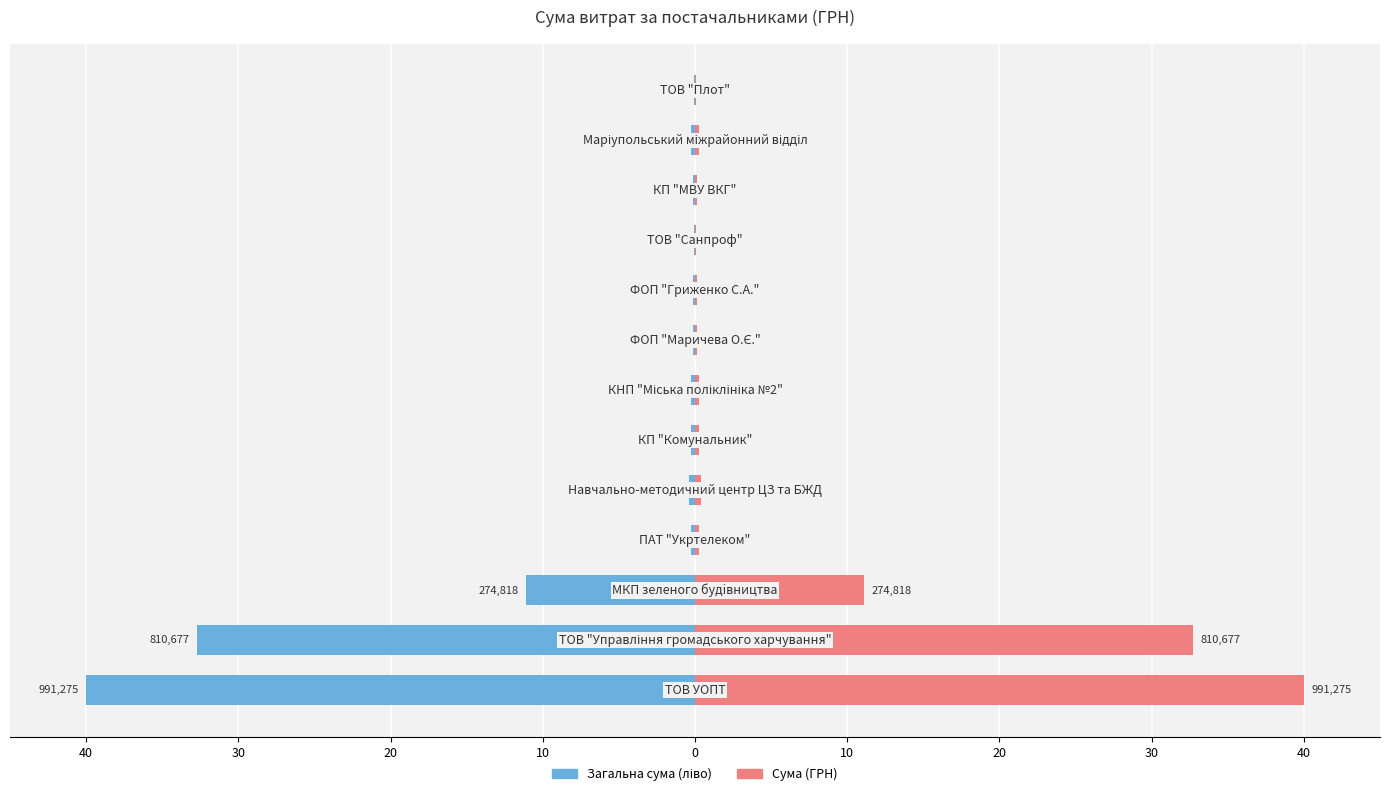

What is the sum of all Сума (ГРН) values?

85.8